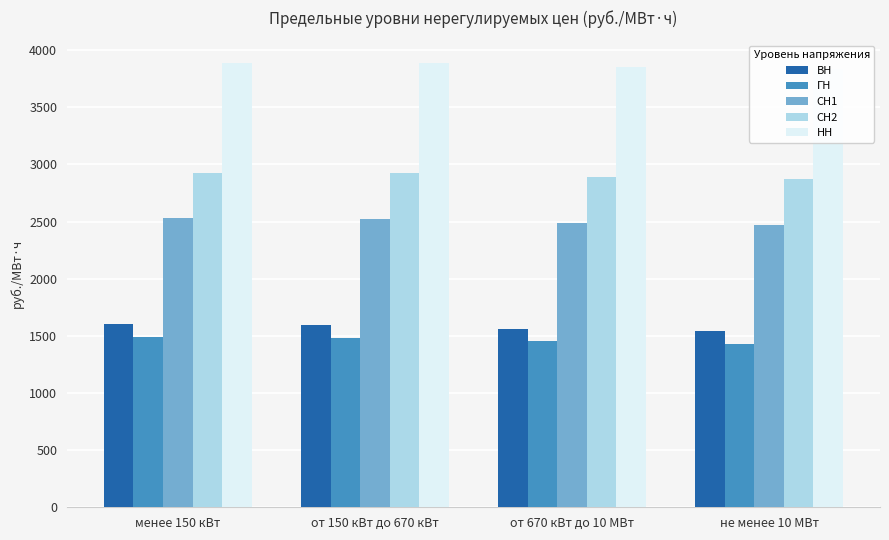

What is the value of the СН1 bar at the 4th from the left?

2468.7